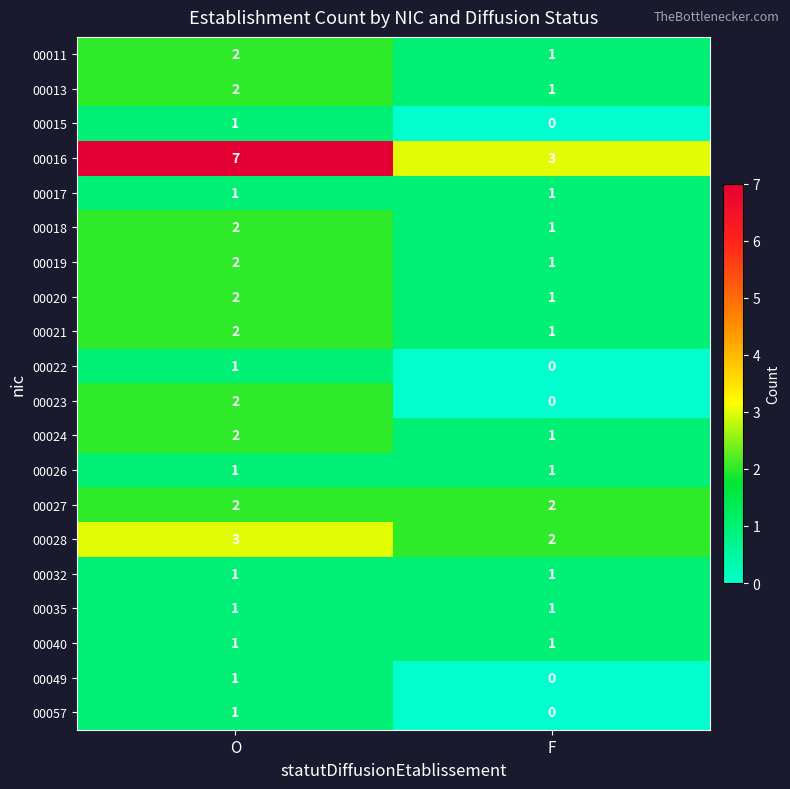

What is the sum of all 00016 values?

10